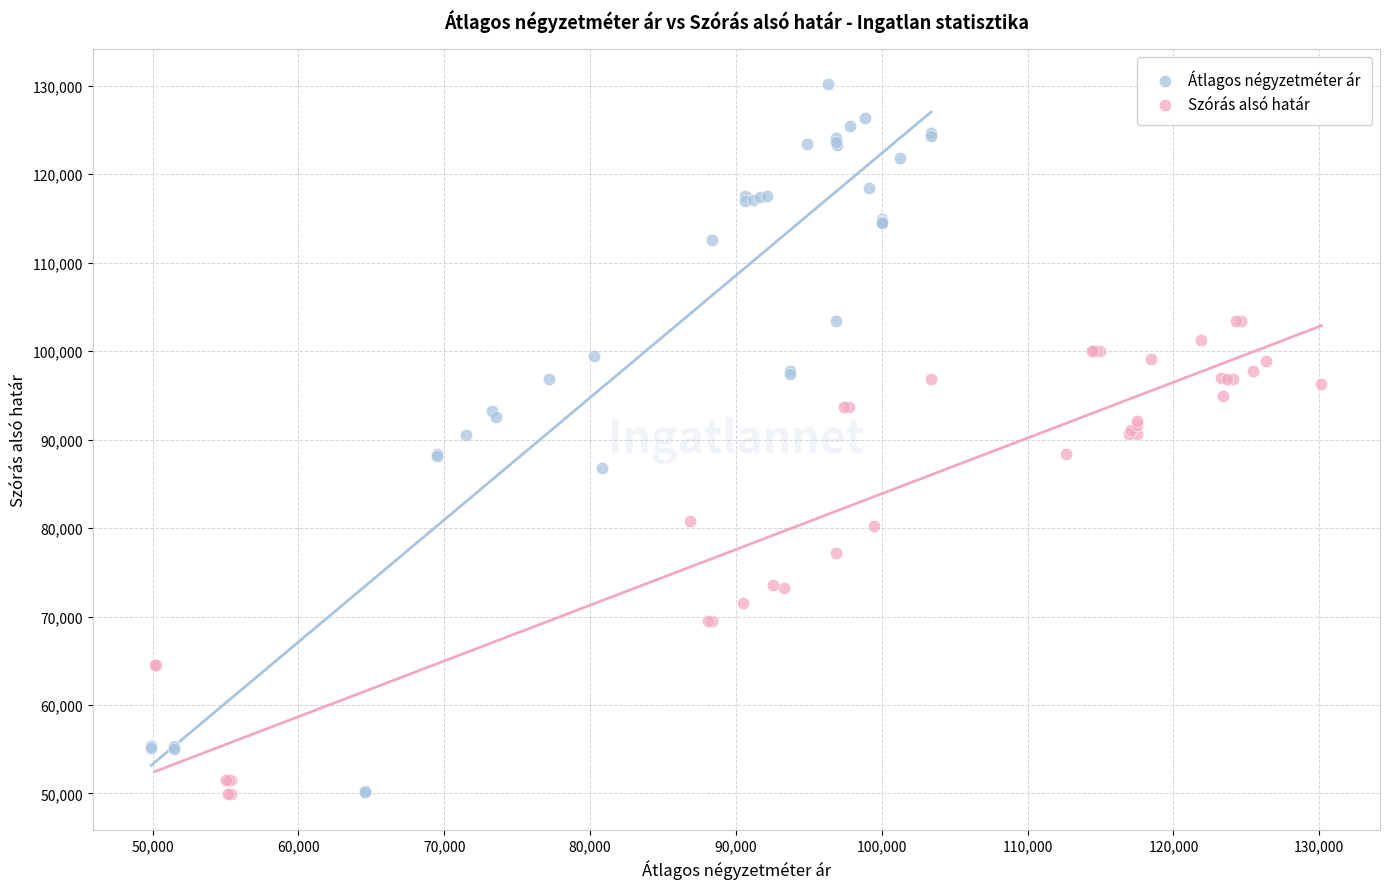

Which series contains the highest Y value?

Átlagos négyzetméter ár